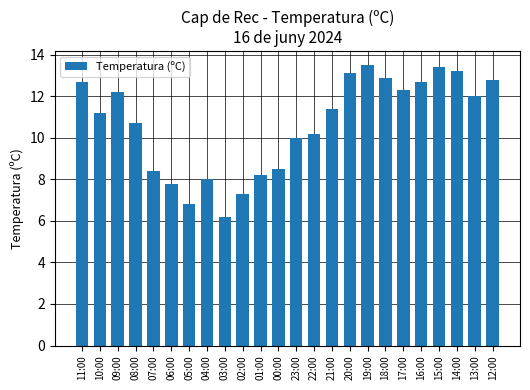

Which label corresponds to the smallest value in the chart?

03:00